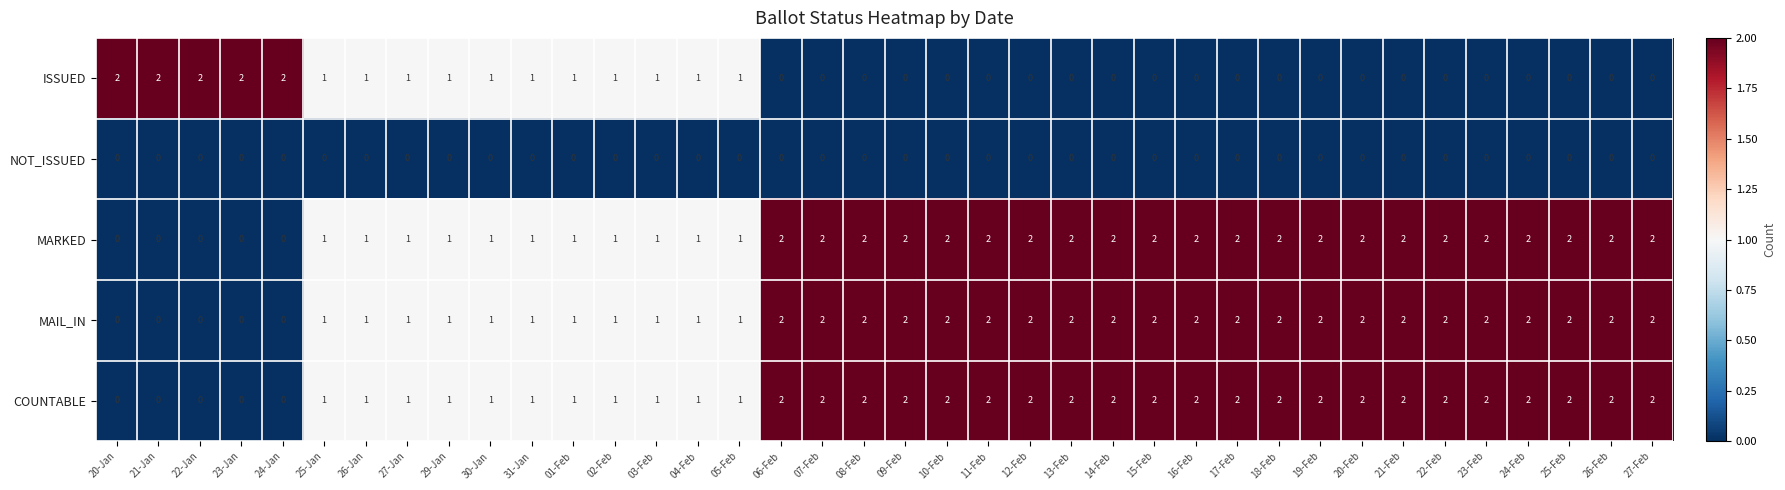

At how many categories does at least one series exceed 0?

38